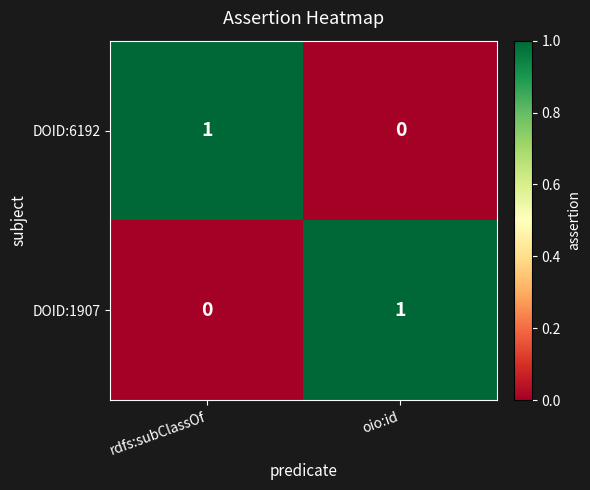

Reading left to right, extract all data points from this chart.

DOID:6192: 1	0
DOID:1907: 0	1